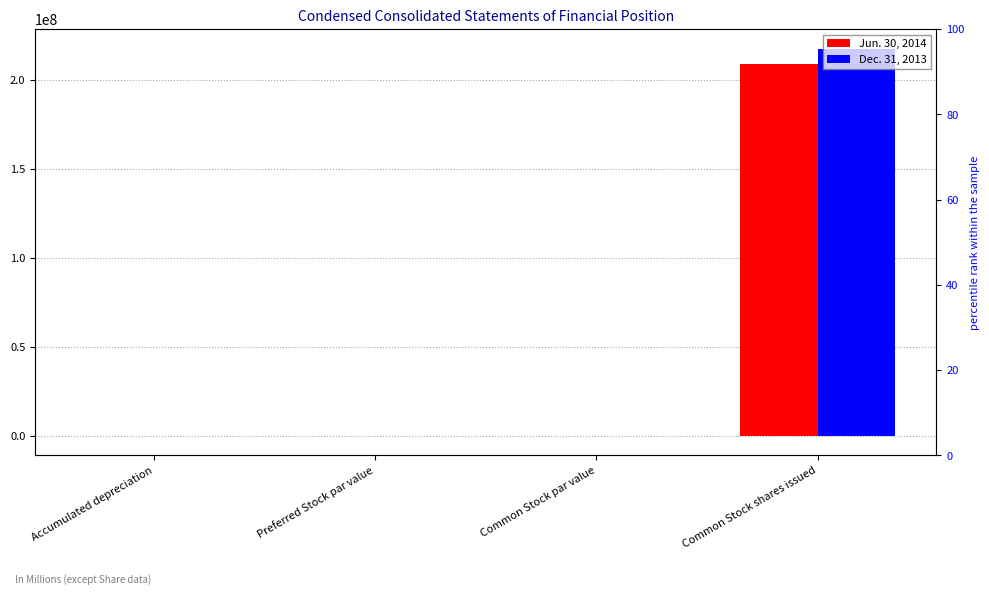

The Dec. 31, 2013 series shows 1 at Common Stock par value. True or false?

False